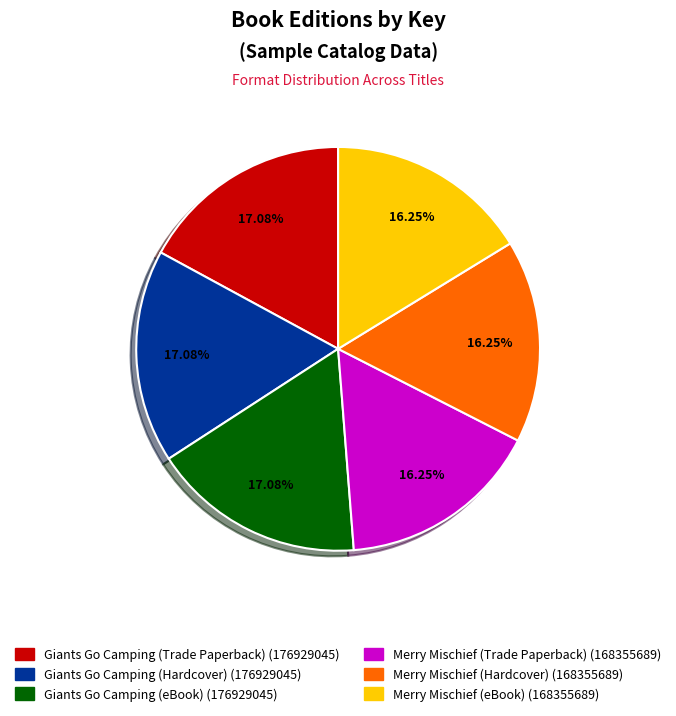

Do Merry Mischief (eBook) and Giants Go Camping (eBook) together represent more than half of the pie?

No